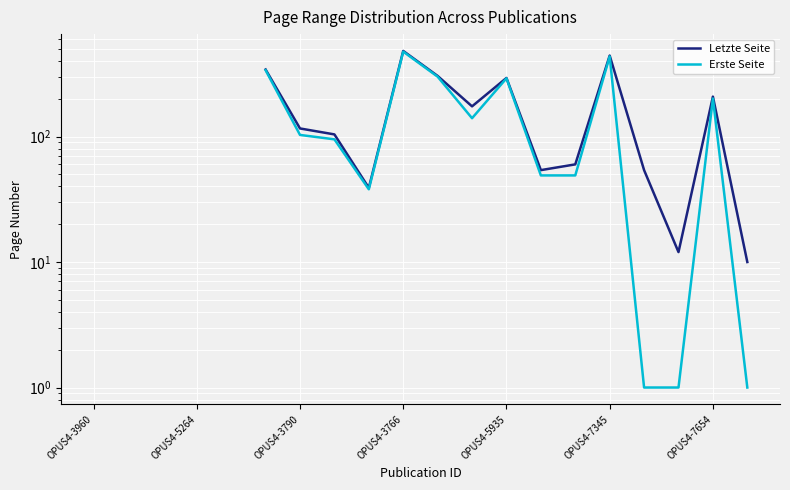

What position from the right is 16?

4